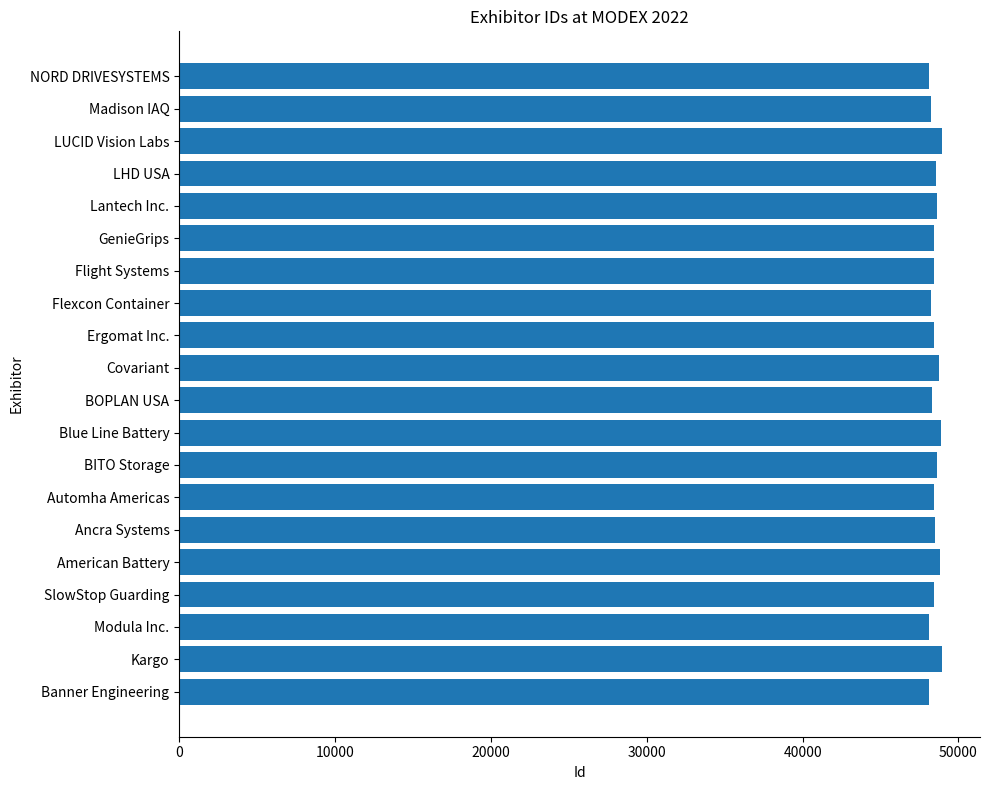

What value does the data have at Covariant?

48727